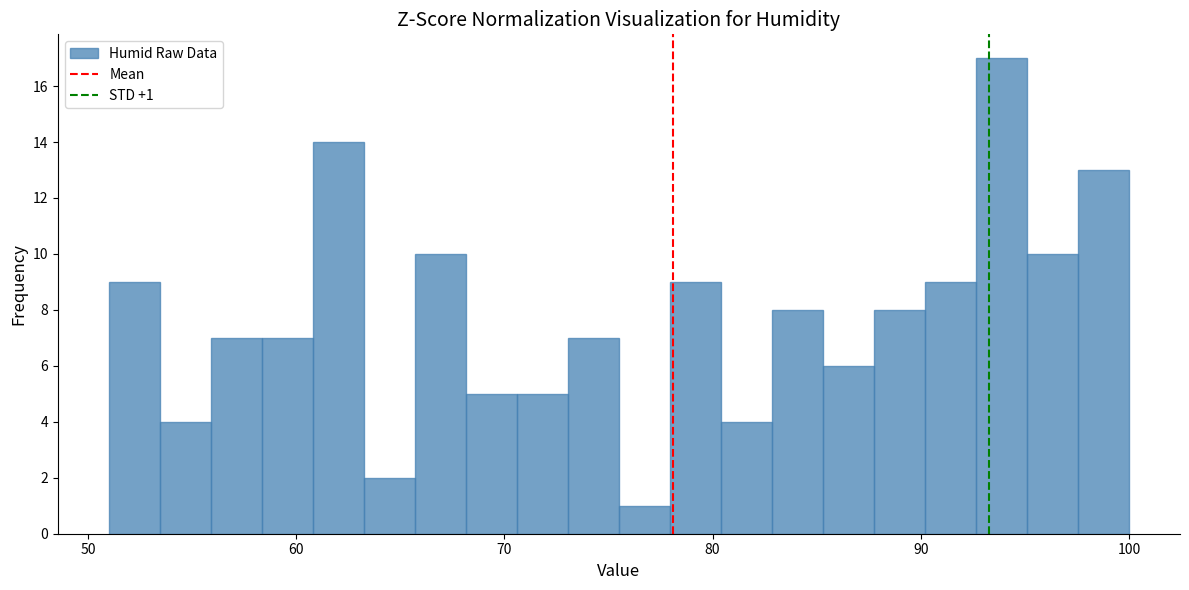

Read against the x-axis, roughly where is the centre of the tallest bar?

94